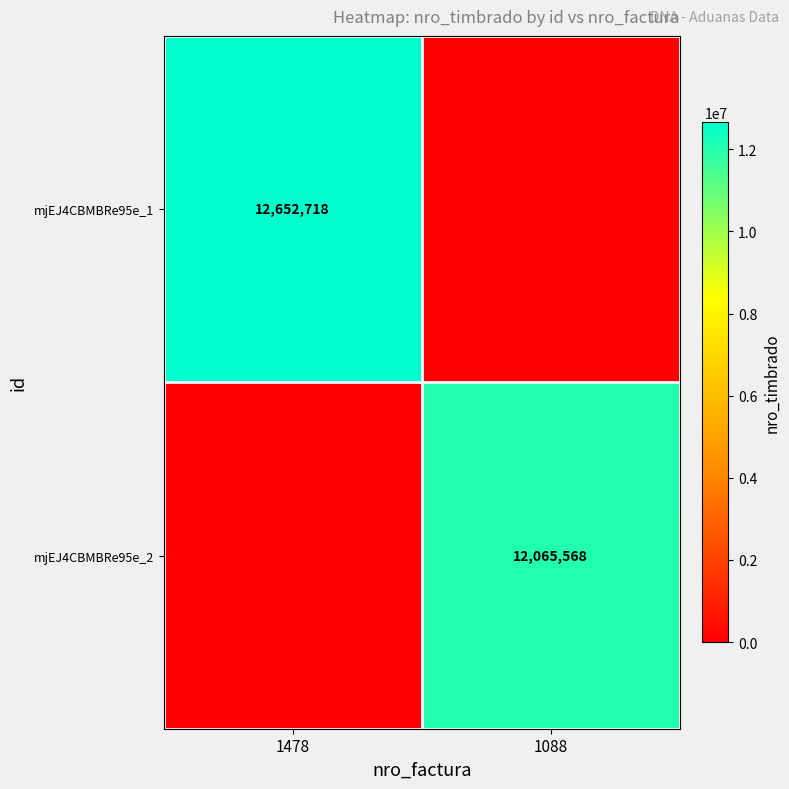

Which label corresponds to the largest value in the chart?

1478